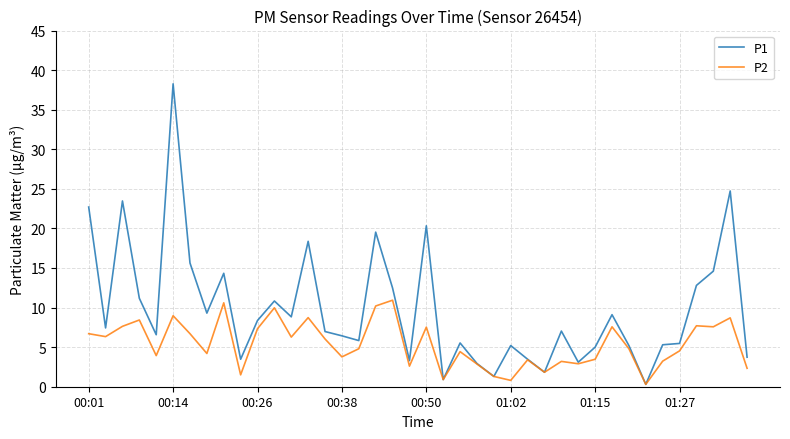

What is the maximum value for P1?

38.3